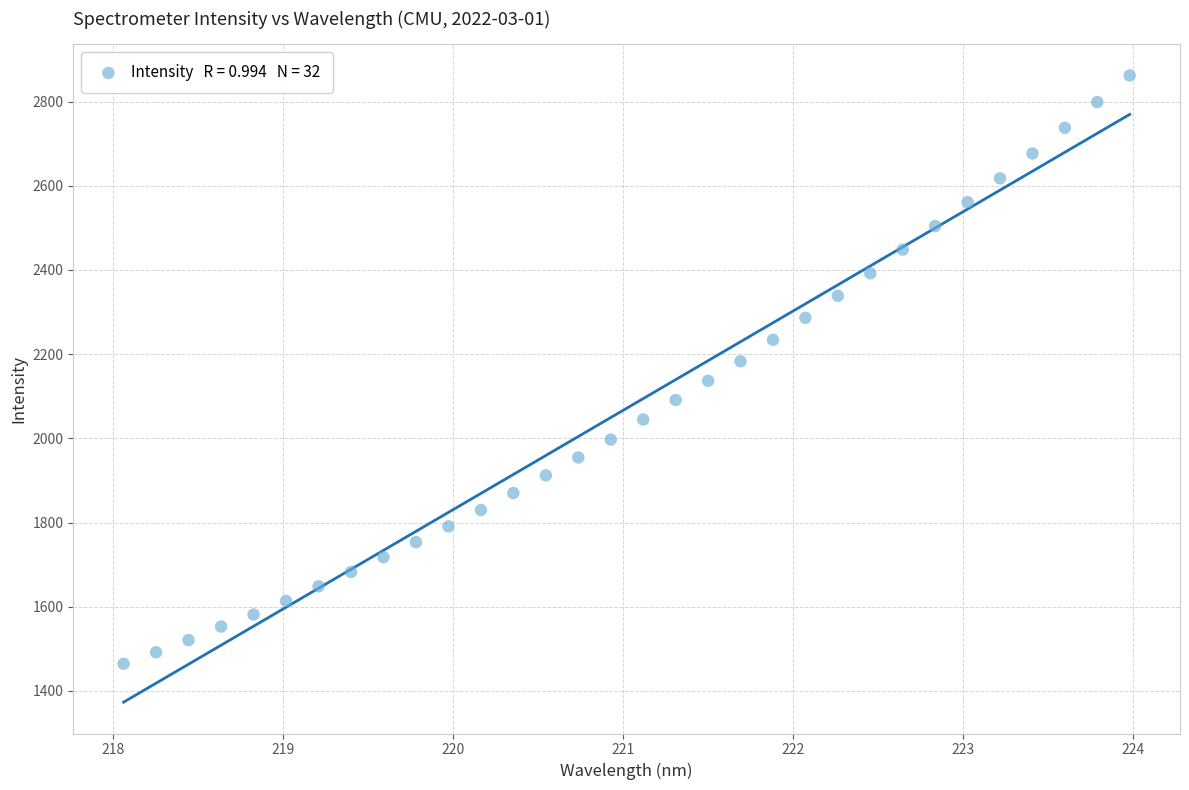

What is the range of Y values (max minus min)?

1397.5